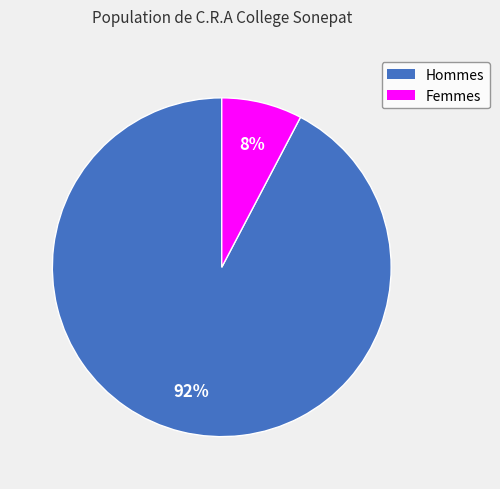

To the nearest percent, what is the average slice percentage?

50%